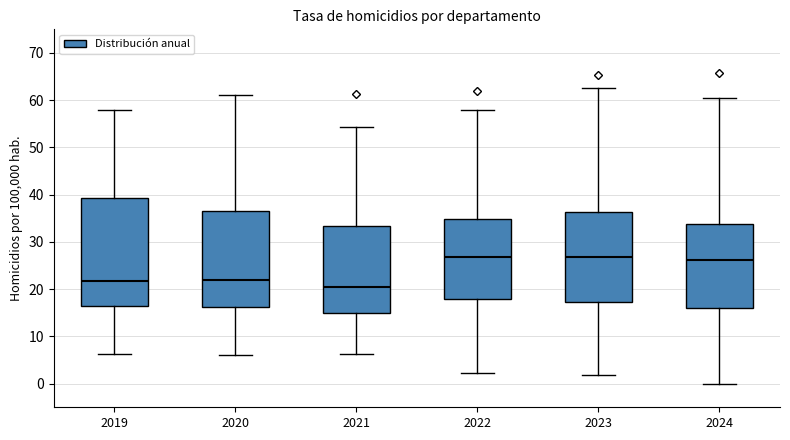

Reading left to right, transcribe this box plot: for each box, give where its median line is, the range the box spans, and where its two whiskers end, as read against the y-axis. The values are not printed on the chart, so give them approximately, as read against the axis.

2019: median 22, box 16 to 39, whiskers 6 to 58
2020: median 22, box 16 to 37, whiskers 6 to 61
2021: median 20, box 15 to 33, whiskers 6 to 54
2022: median 27, box 18 to 35, whiskers 2 to 58
2023: median 27, box 17 to 36, whiskers 2 to 63
2024: median 26, box 16 to 34, whiskers 0 to 61